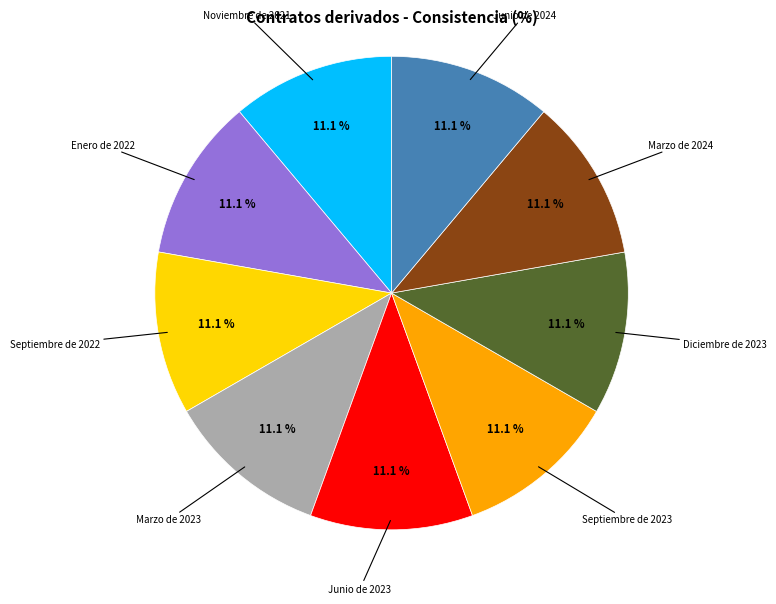

To the nearest percent, what portion does Enero de 2022 represent?

11%